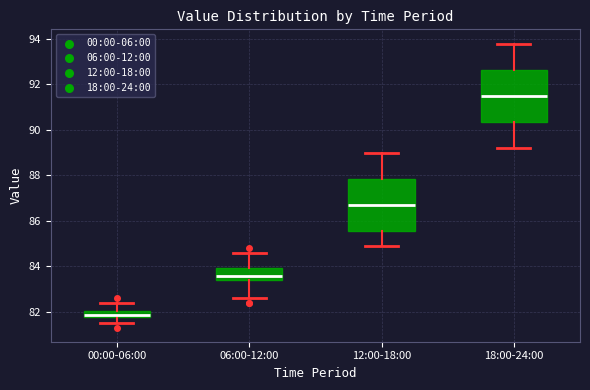

Where does the median line of the box for 06:00-12:00 sit on the y-axis? The values are not printed on the chart, so give them approximately, as read against the axis.

83.6